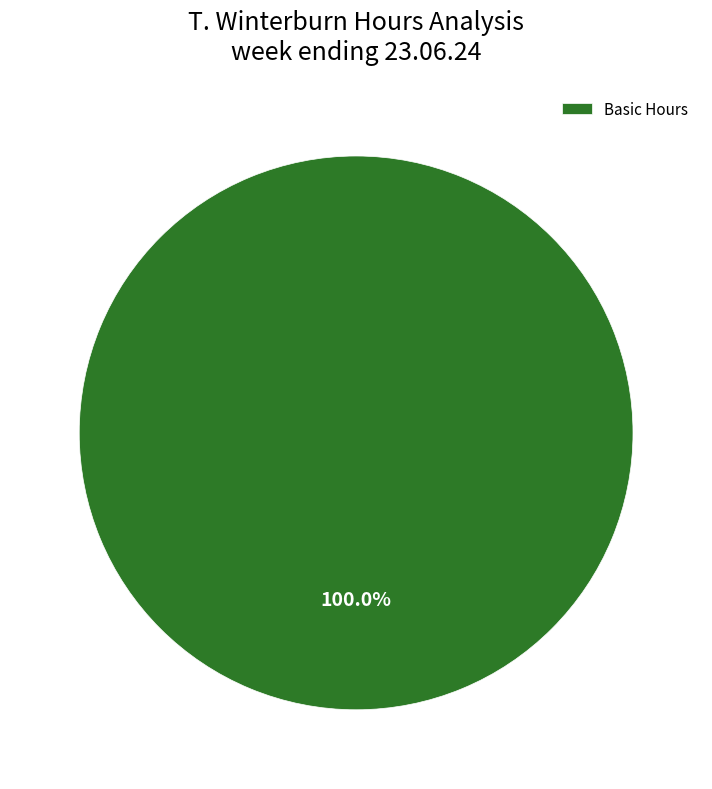

Is Basic Hours the majority of the pie?

Yes